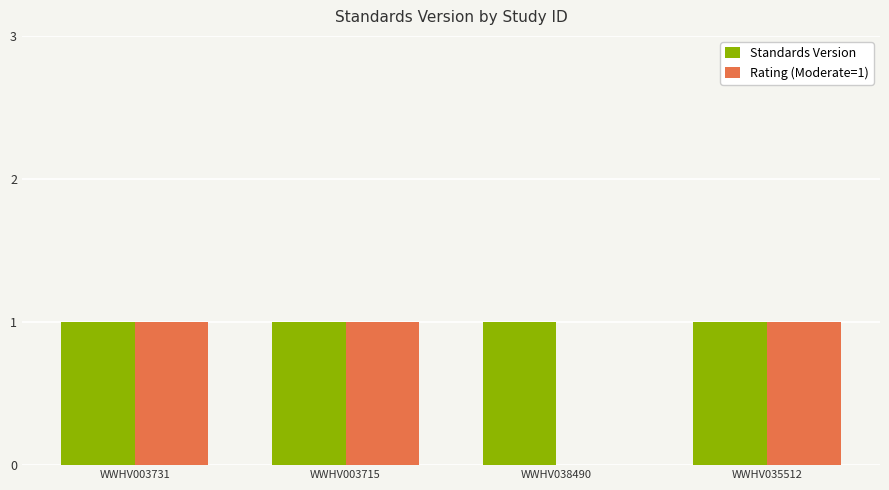

What is the maximum value shown in the chart?

1